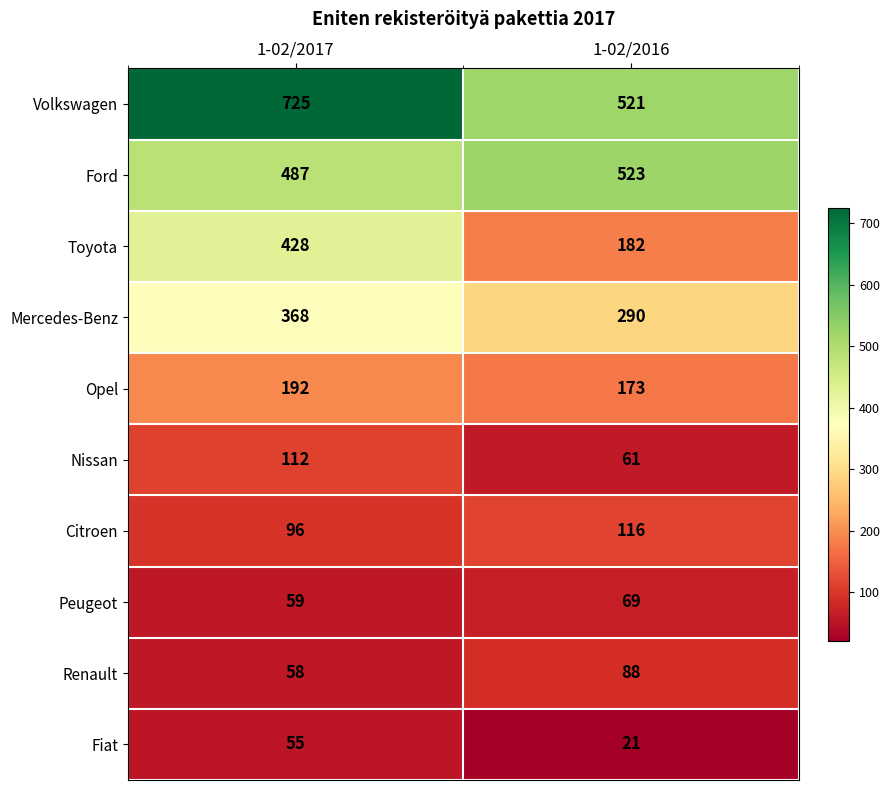

Reading left to right, transcribe all the data shown in this chart.

Volkswagen: 725	521
Ford: 487	523
Toyota: 428	182
Mercedes-Benz: 368	290
Opel: 192	173
Nissan: 112	61
Citroen: 96	116
Peugeot: 59	69
Renault: 58	88
Fiat: 55	21